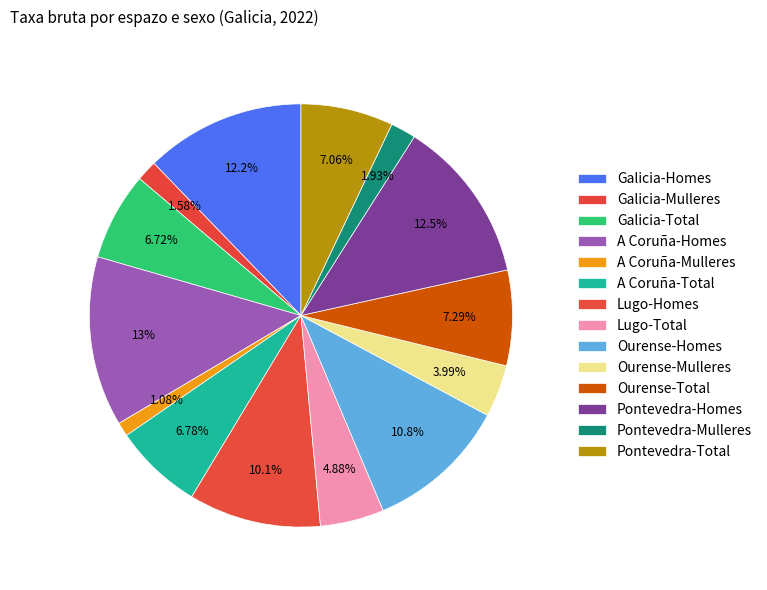

What percentage is the Pontevedra-Mulleres slice, to the nearest percent?

2%